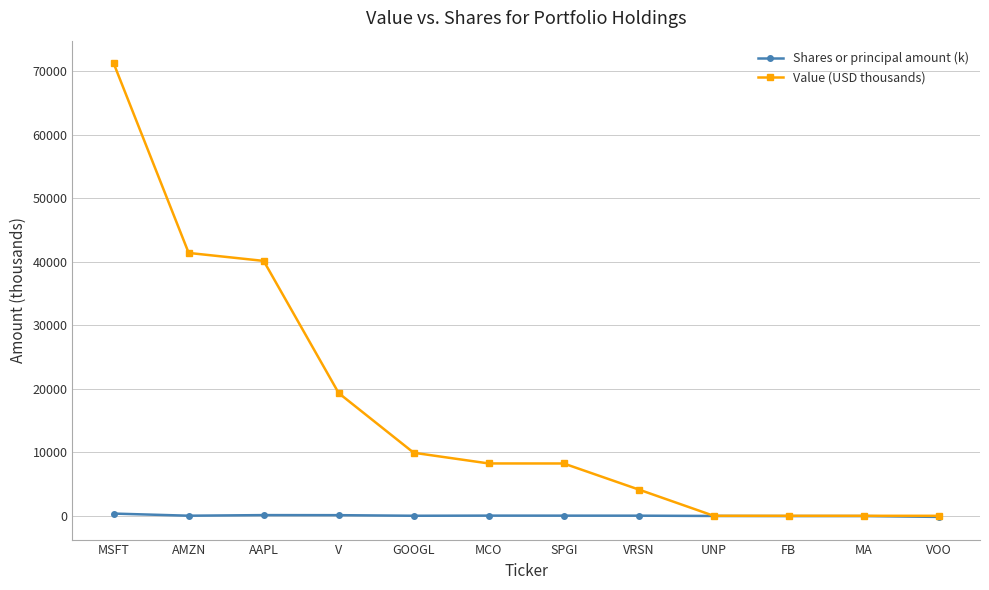

Rank the series by their maximum value, from highest to lowest.

Value (USD thousands), Shares or principal amount (k)